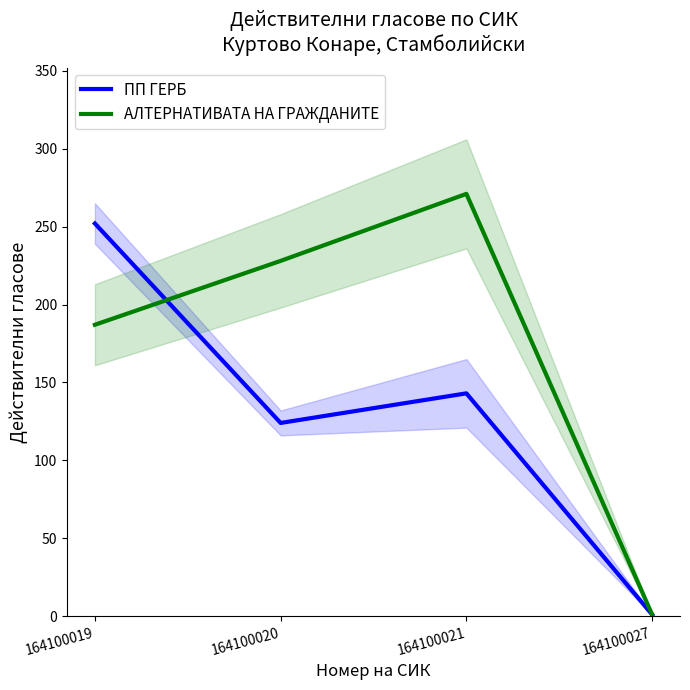

After their last crossing, which series has the higher values: АЛТЕРНАТИВАТА НА ГРАЖДАНИТЕ or ПП ГЕРБ?

АЛТЕРНАТИВАТА НА ГРАЖДАНИТЕ